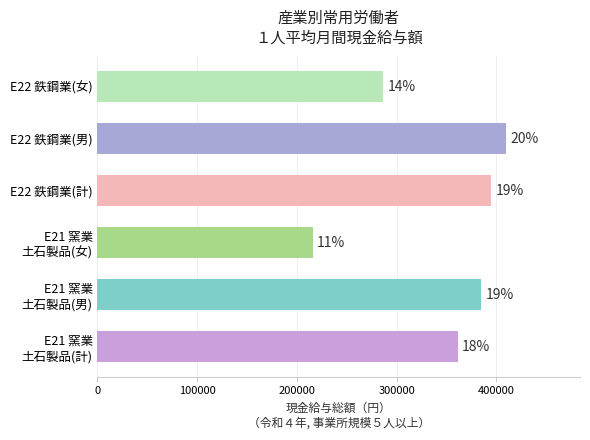

How many bars are there in total?

6